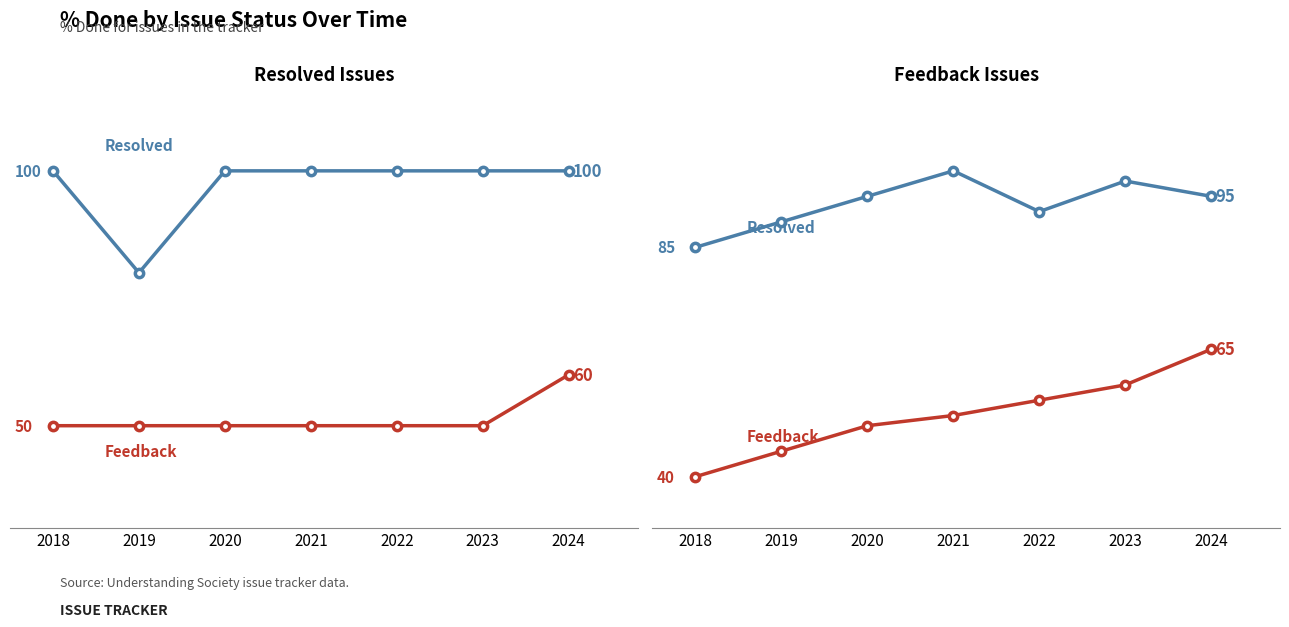

List the series in order of their peak value, lowest first.

Feedback, Resolved